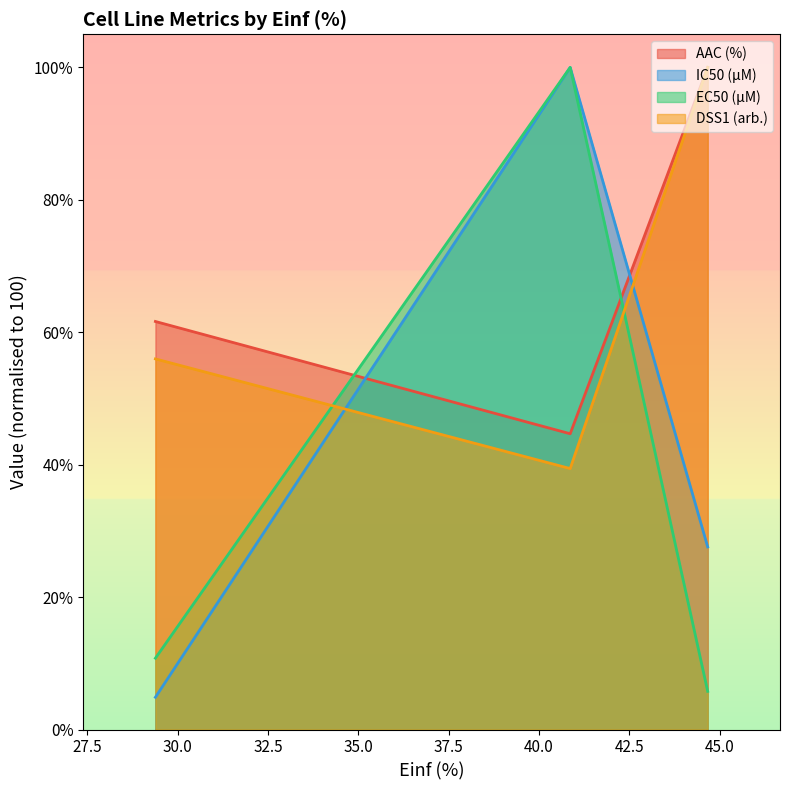

At which label does DSS1 (arb.) reach its peak?

44.665